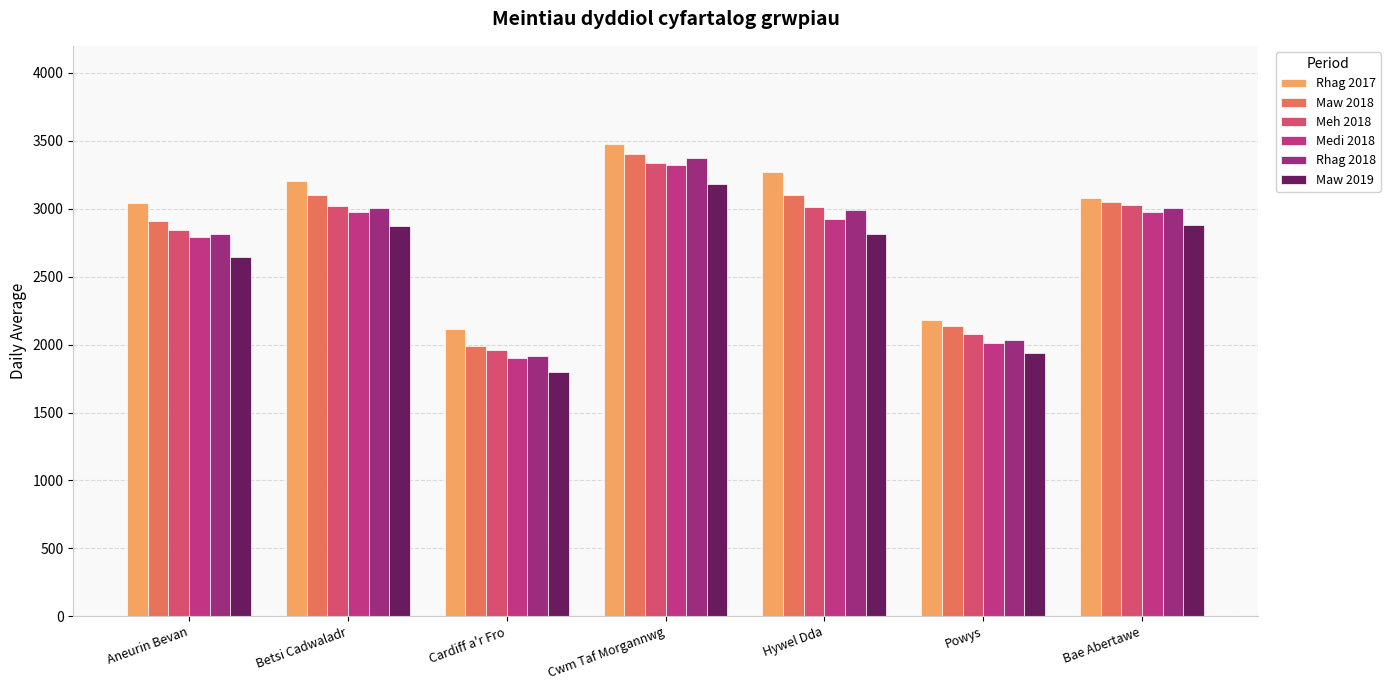

Which series has the largest total across all categories?

Rhag 2017